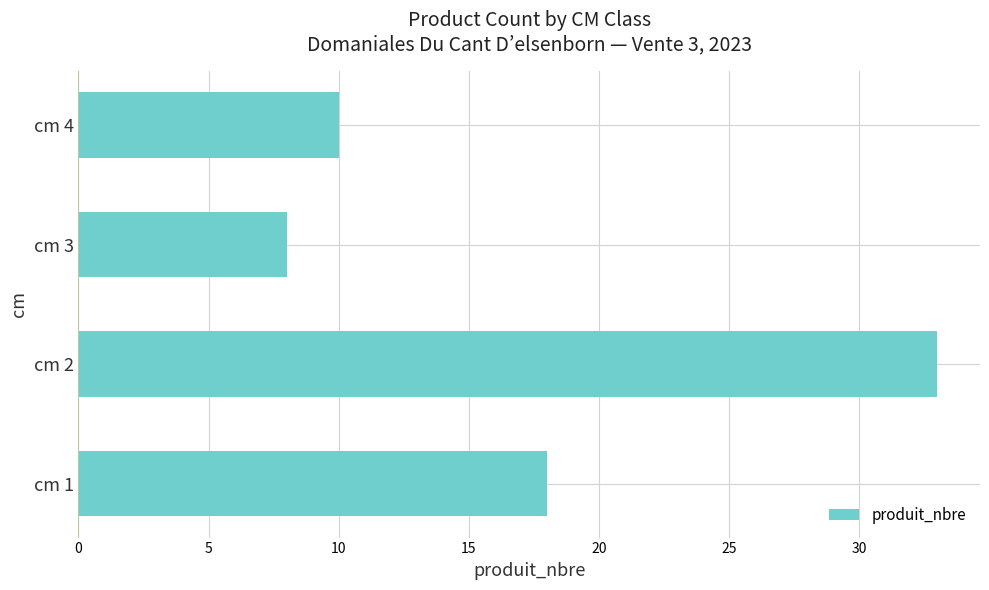

True or false: the data shows 14 at cm 3.

False